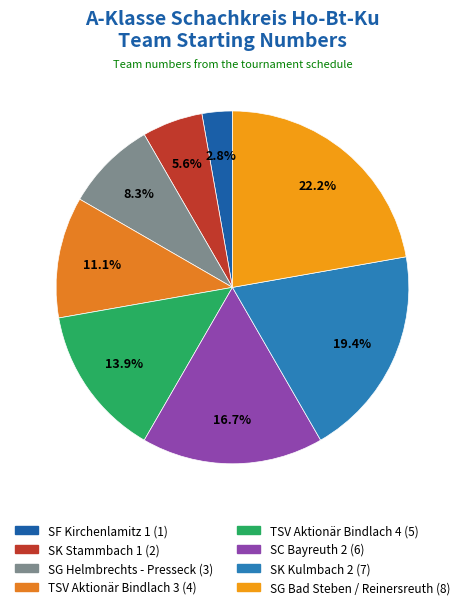

What percentage is NOT represented by SC Bayreuth 2?

83.3%